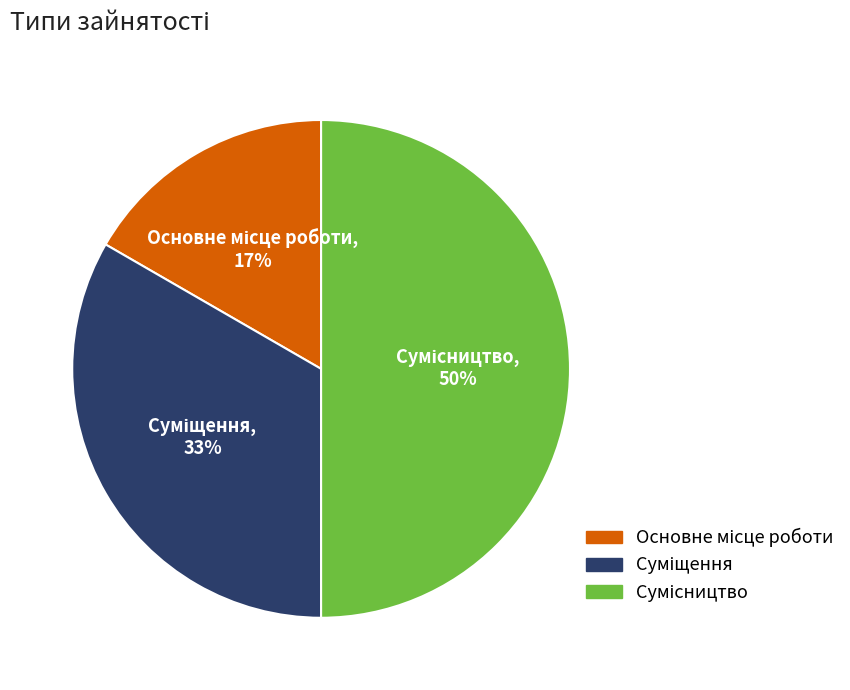

To the nearest percent, what is the difference between the largest and smallest slice percentages?

33%